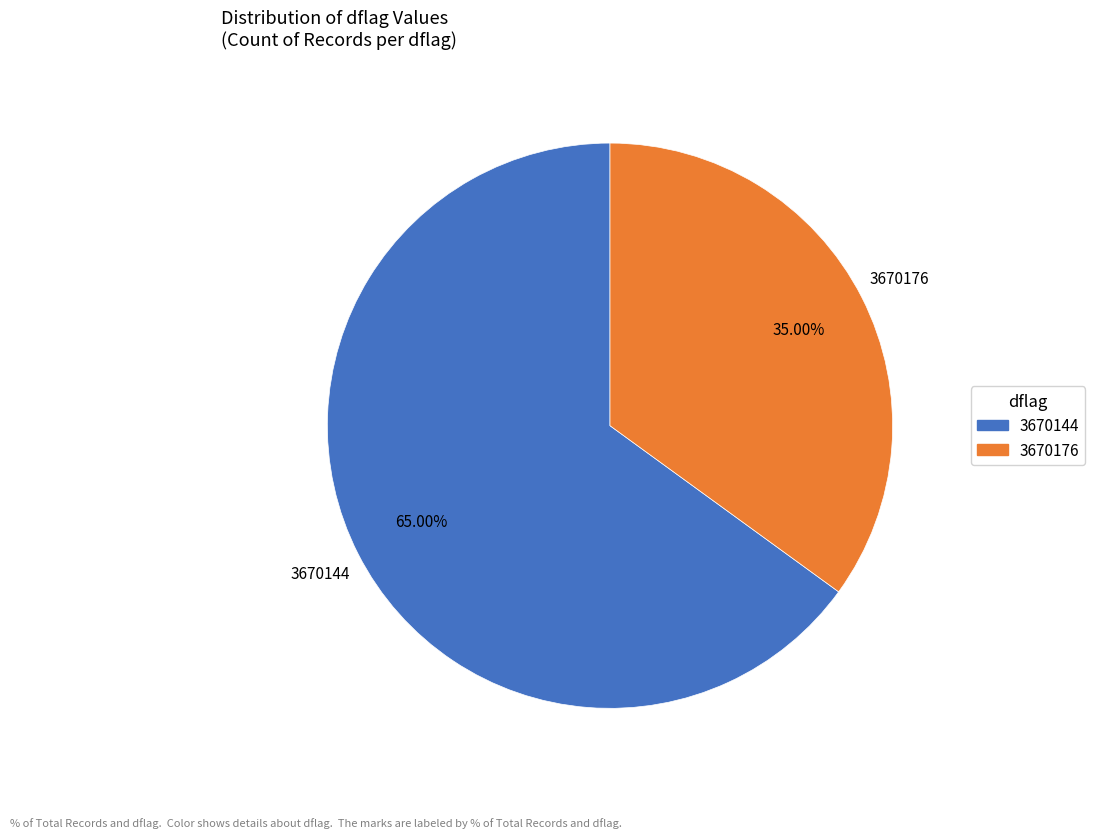

What is the largest slice in the pie chart?

3670144